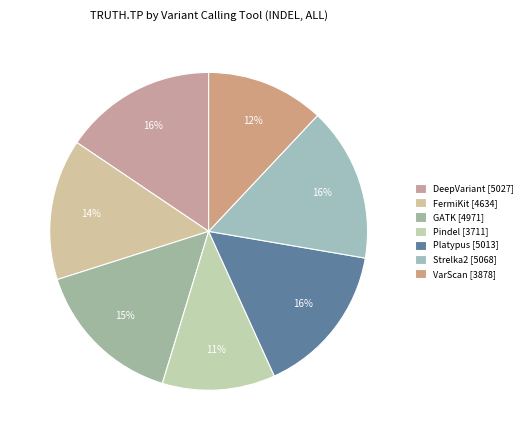

Which category has the smallest portion of the pie?

Pindel